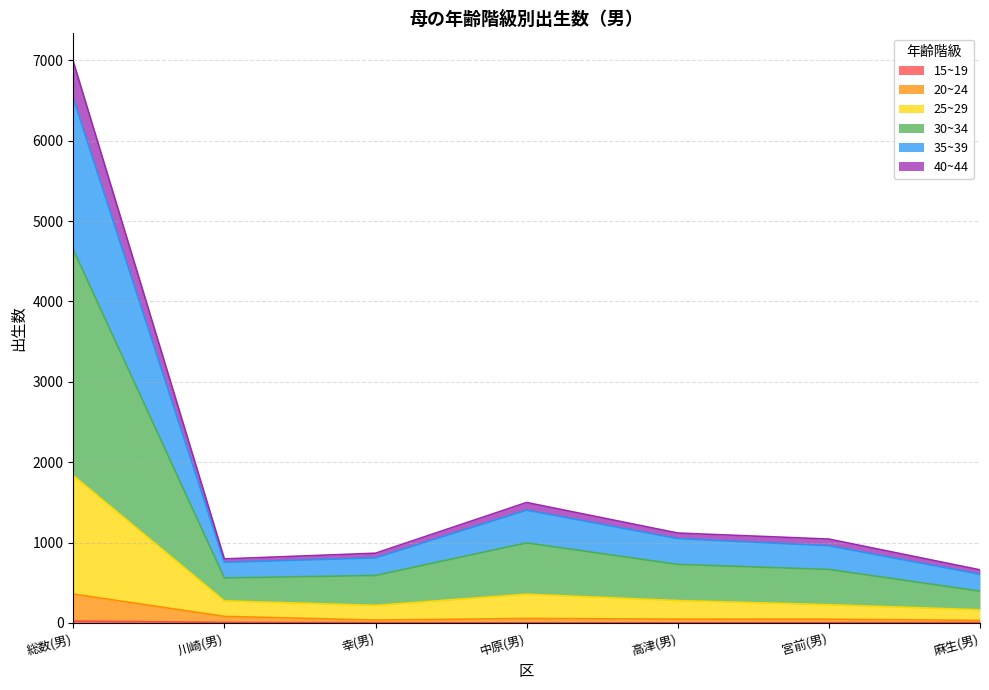

At which category is the sum across all series the highest?

総数(男)